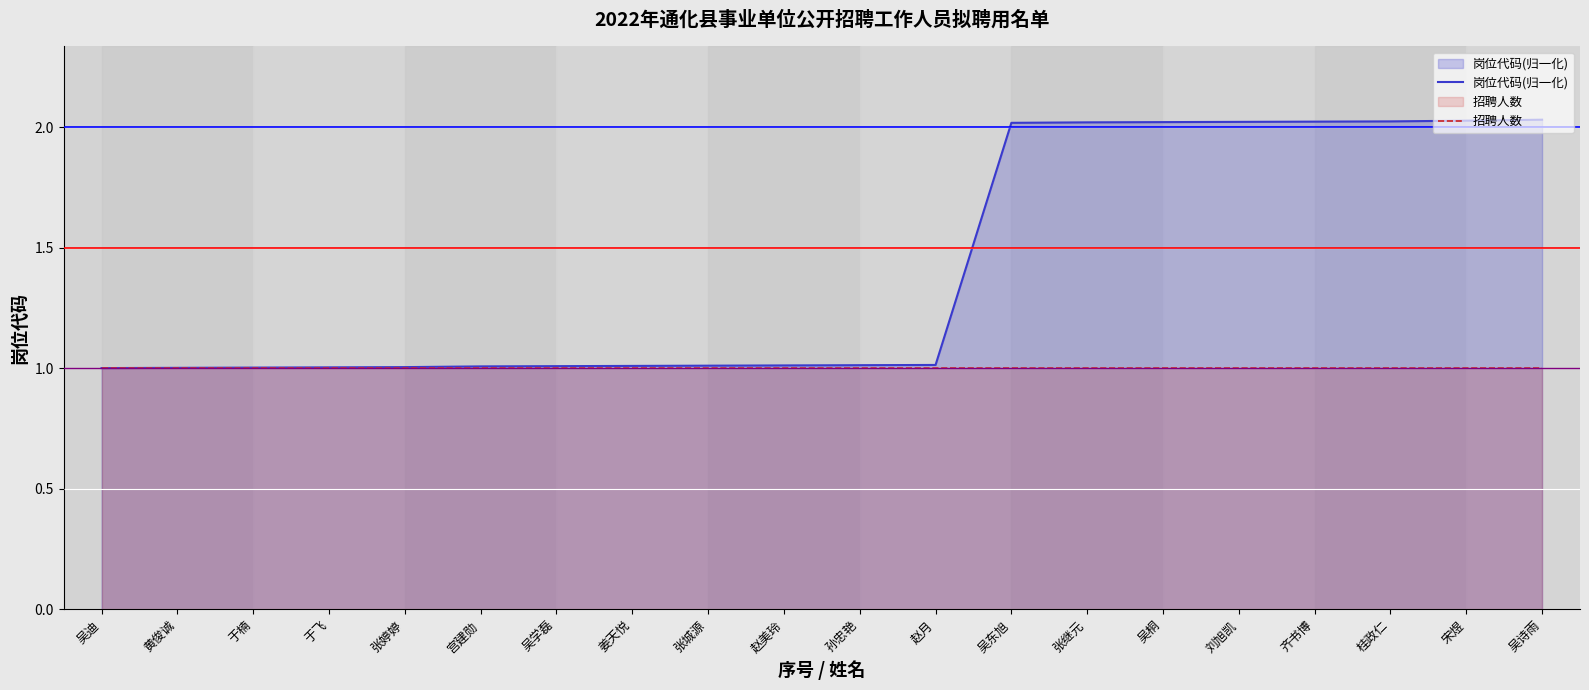

What is the approximate value of 招聘人数 at 张婷婷?

1.0